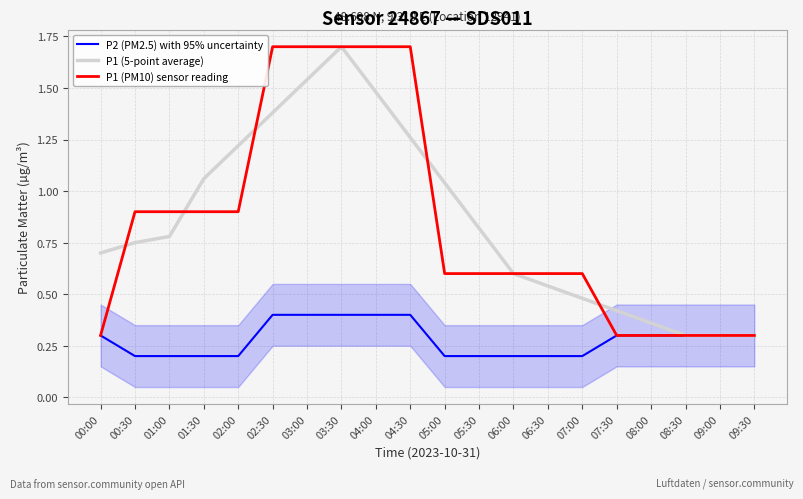

The value of P2 (PM2.5) with 95% uncertainty at 09:00 is 0.3. True or false?

True